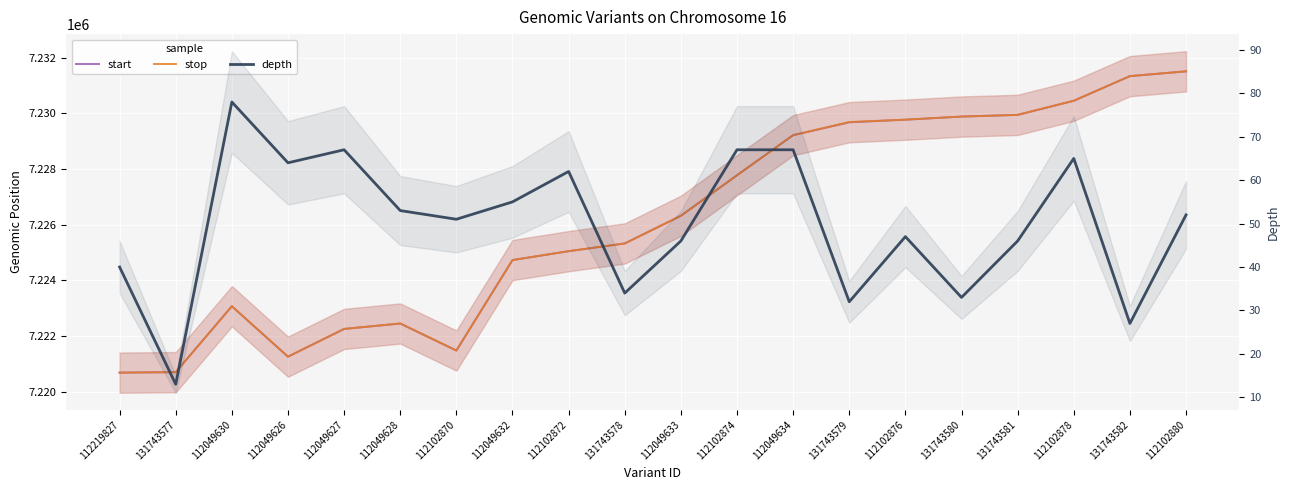

Reading right to left, extract all data points from this chart.

start: 7231509	7231337	7230452	7229944	7229884	7229772	7229678	7229216	7227776	7226320	7225326	7225048	7224729	7221479	7222450	7222255	7221259	7223070	7220703	7220685
stop: 7231510	7231337	7230453	7229946	7229884	7229773	7229688	7229217	7227777	7226321	7225326	7225049	7224730	7221480	7222451	7222256	7221260	7223071	7220703	7220686
depth: 52	27	65	46	33	47	32	67	67	46	34	62	55	51	53	67	64	78	13	40